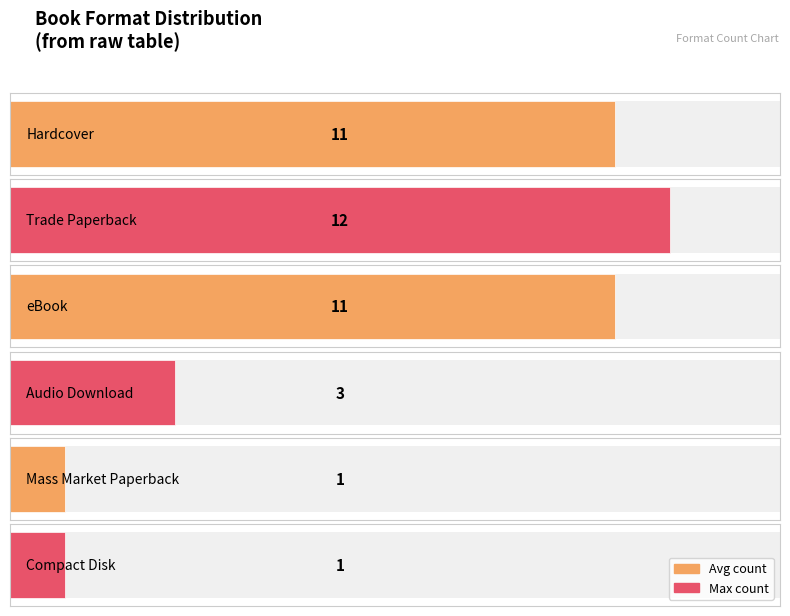

Between eBook and Hardcover, which is larger?

eBook